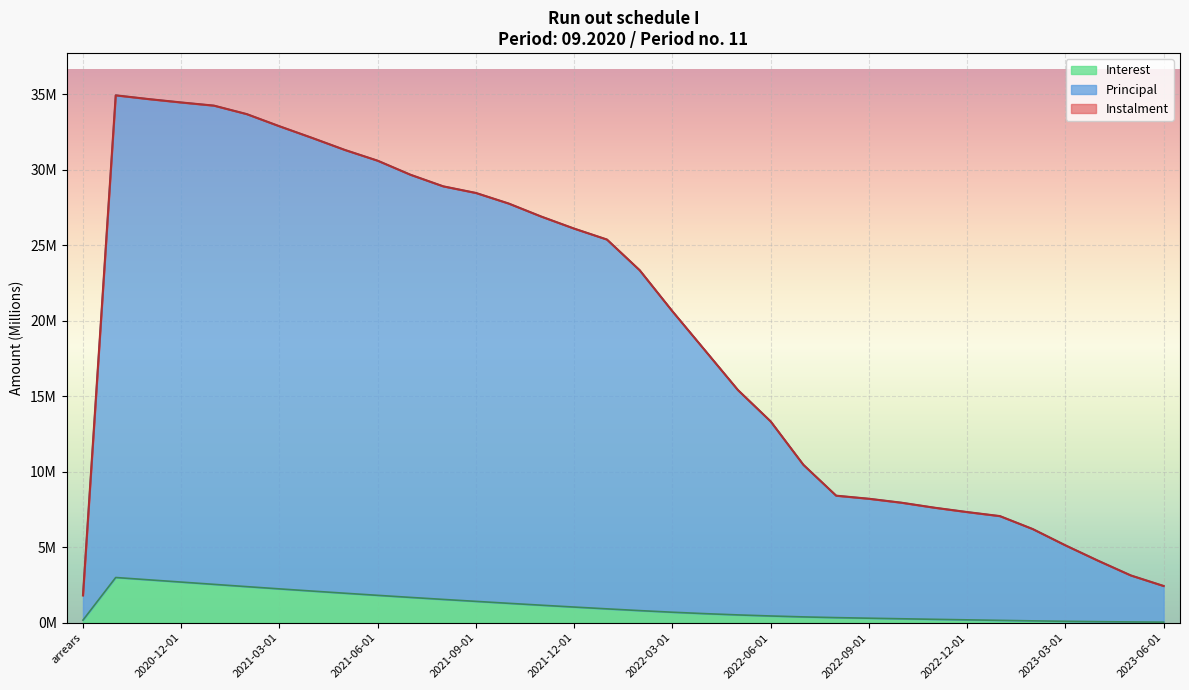

Does the chart display data point markers on the line(s)?

No